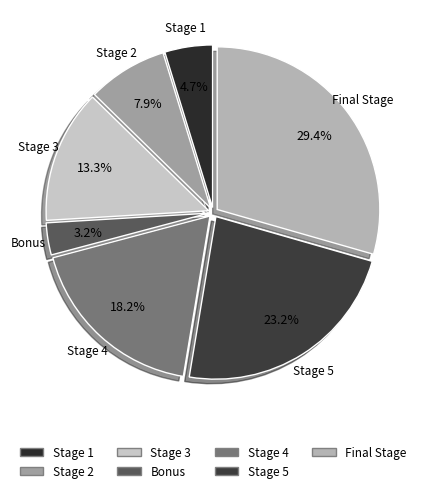

How many segments does this pie chart have?

7